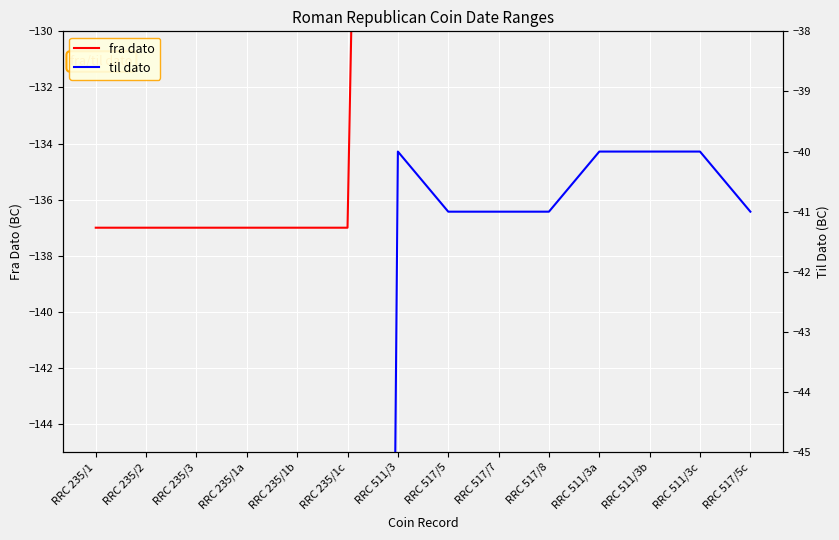

True or false: til dato and fra dato cross at least once.

False